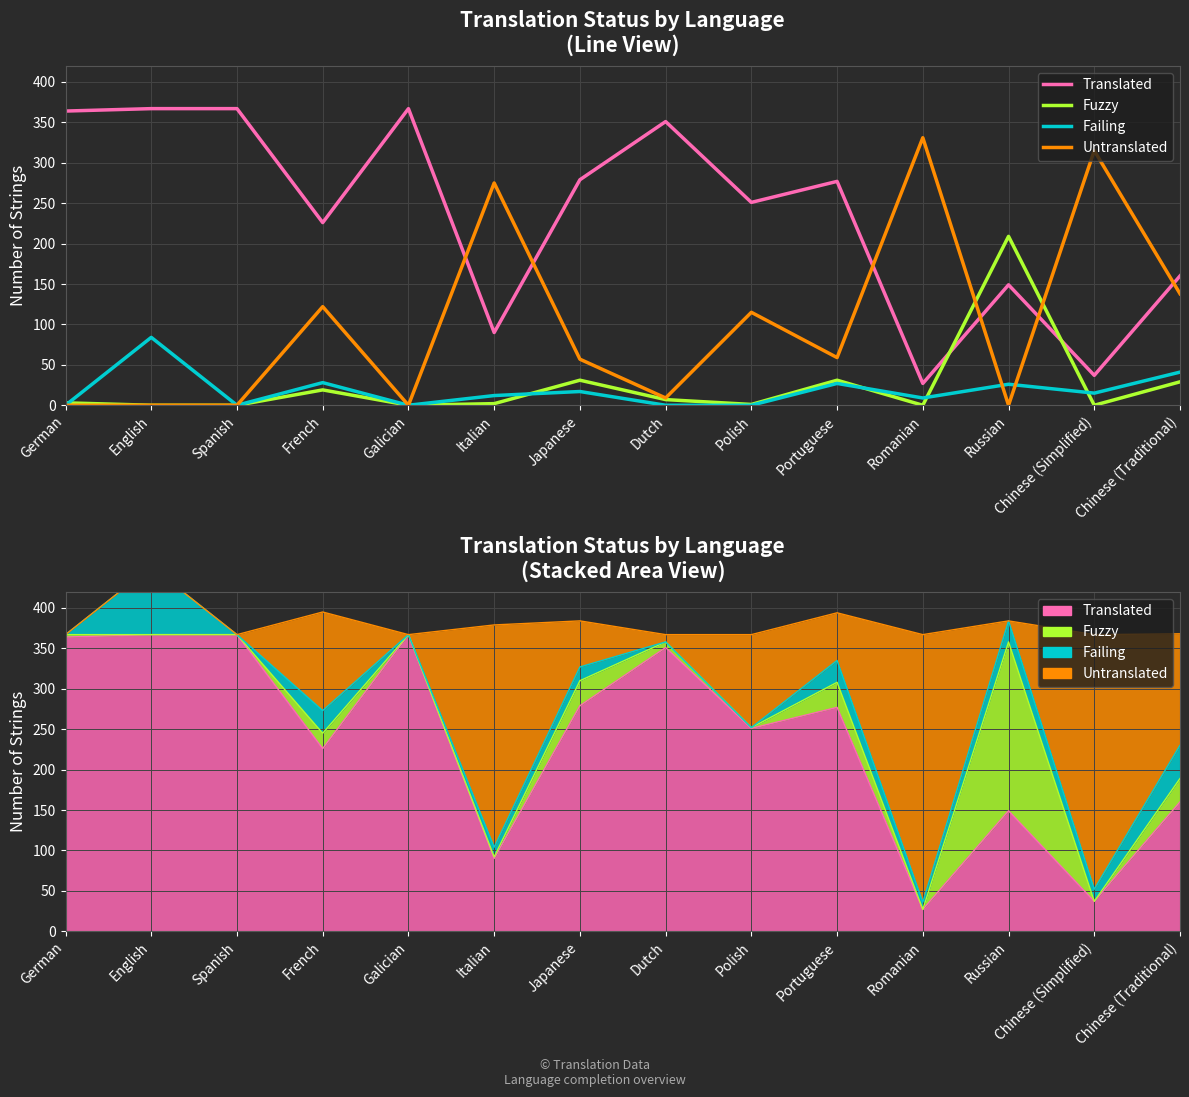

What are all the series names shown in the legend?

Translated, Fuzzy, Failing, Untranslated